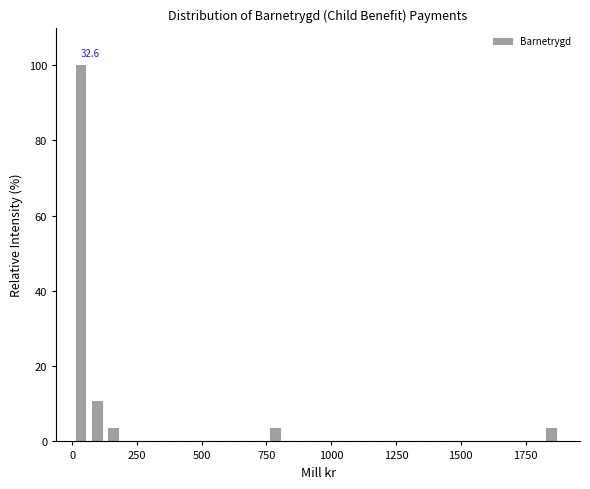

Read against the x-axis, roughly where is the centre of the tallest bar?

50